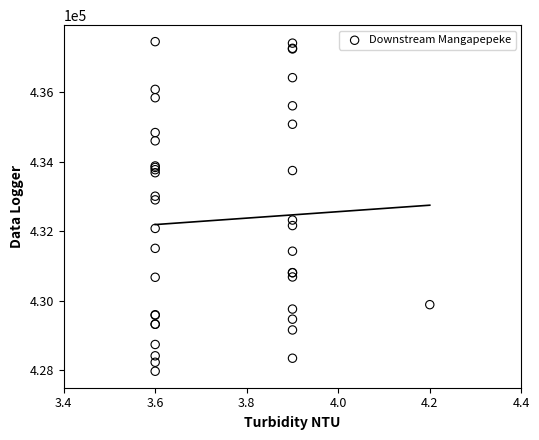

What Y value in the scatter plot is closest to 432712?

432902.3